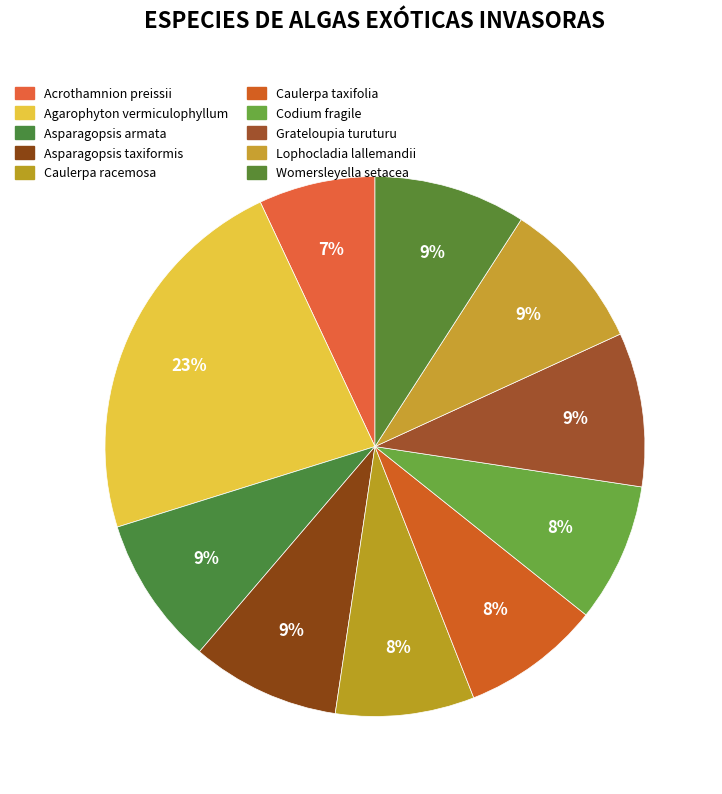

Rank the categories by value from highest to lowest.

Agarophyton vermiculophyllum, Grateloupia turuturu, Womersleyella setacea, Lophocladia lallemandii, Asparagopsis taxiformis, Asparagopsis armata, Codium fragile, Caulerpa taxifolia, Caulerpa racemosa, Acrothamnion preissii